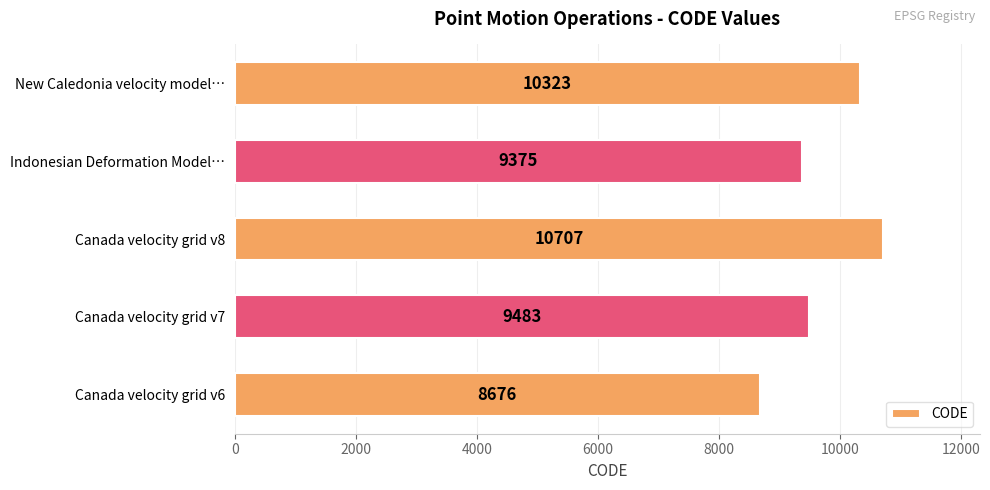

List the labels in order of value, largest first.

Canada velocity grid v8, New Caledonia velocity model…, Canada velocity grid v7, Indonesian Deformation Model…, Canada velocity grid v6